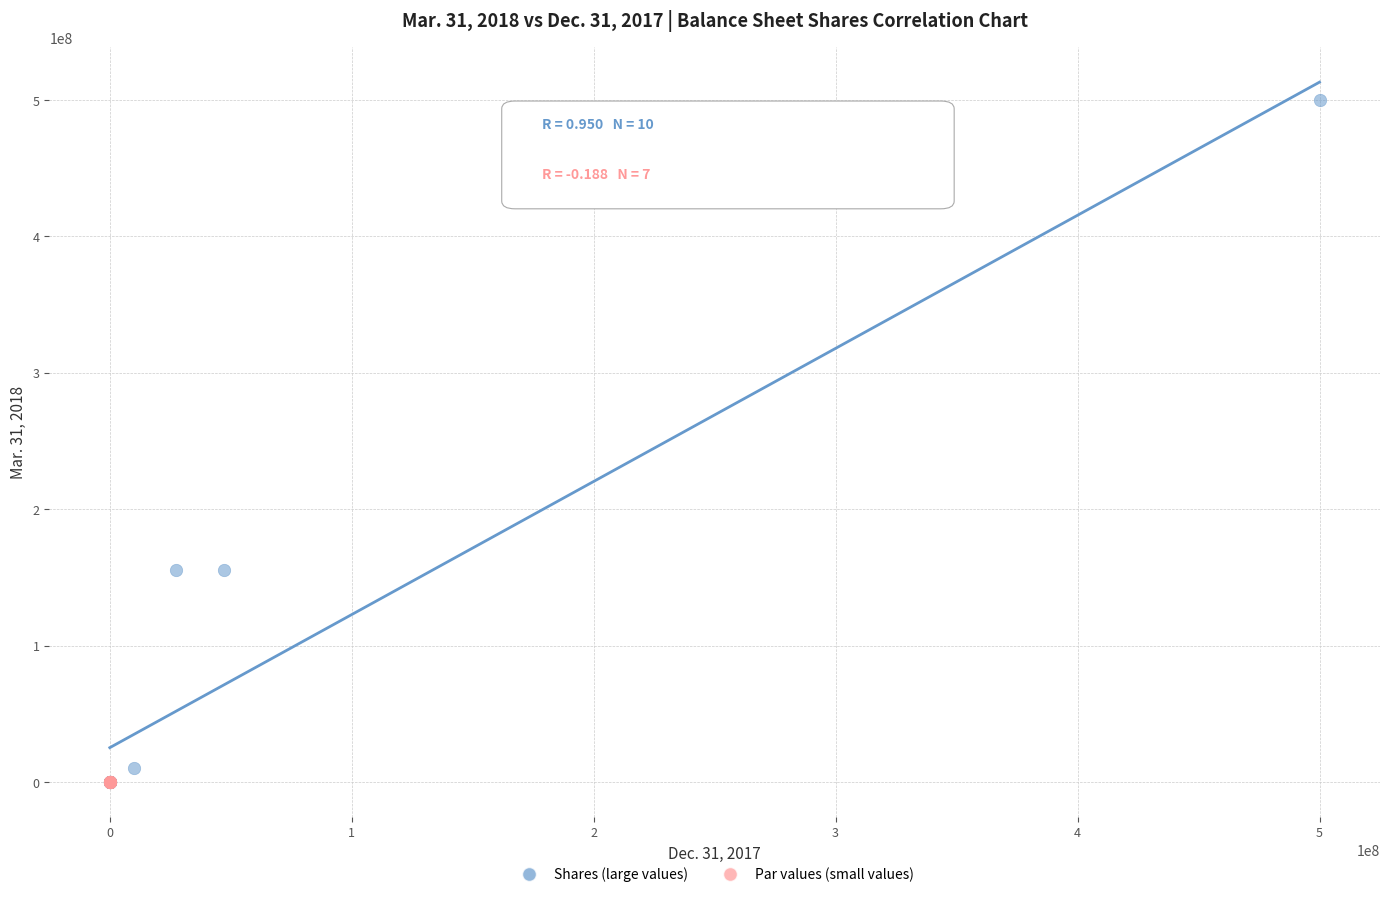

Which series has the widest spread of Y values?

Shares (large values)